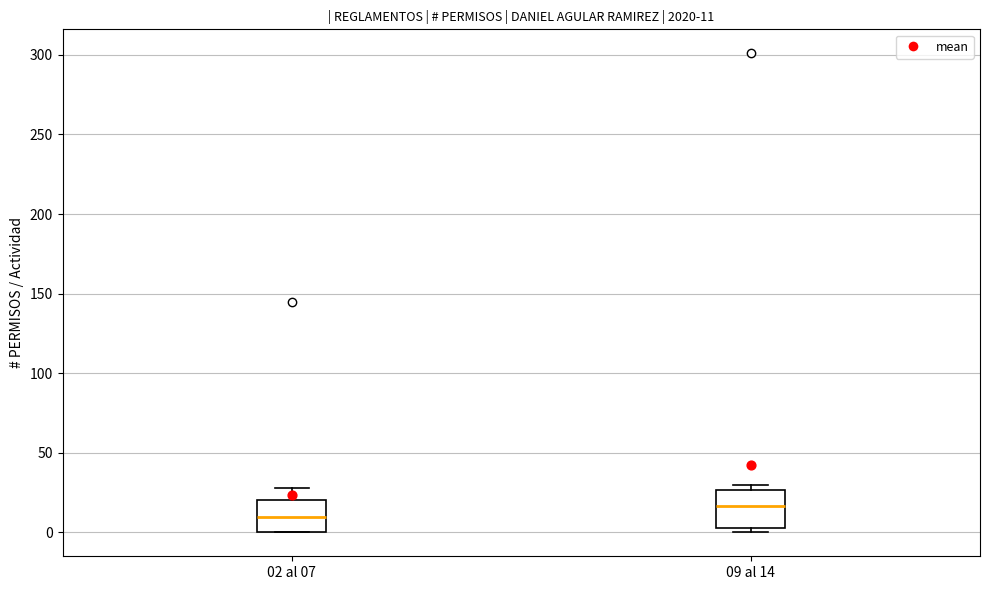

Which box has the lowest median line?

02 al 07